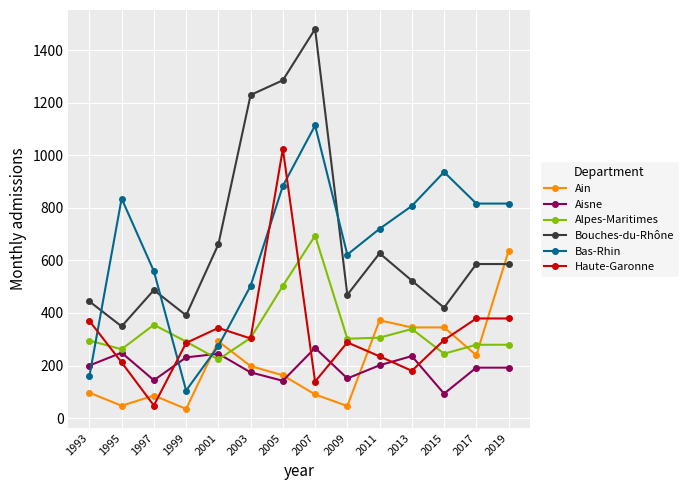

Is this an area chart (filled region under the line)?

No